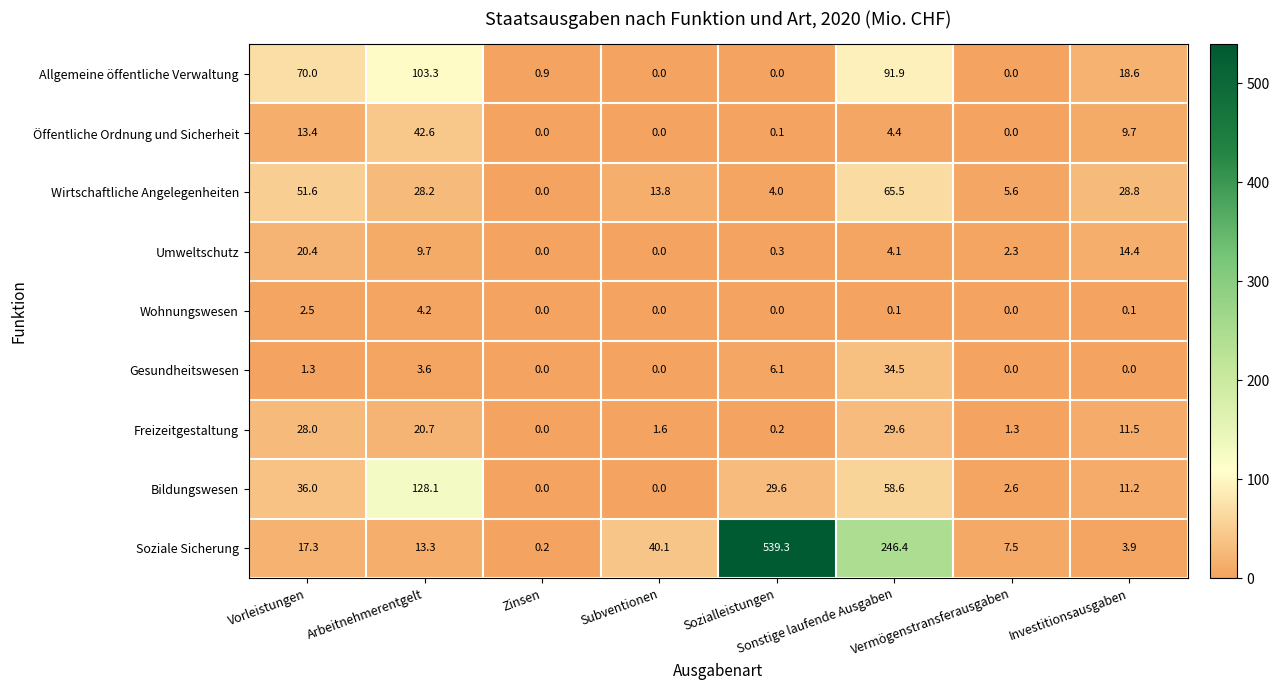

How many values in Öffentliche Ordnung und Sicherheit are above zero?

5